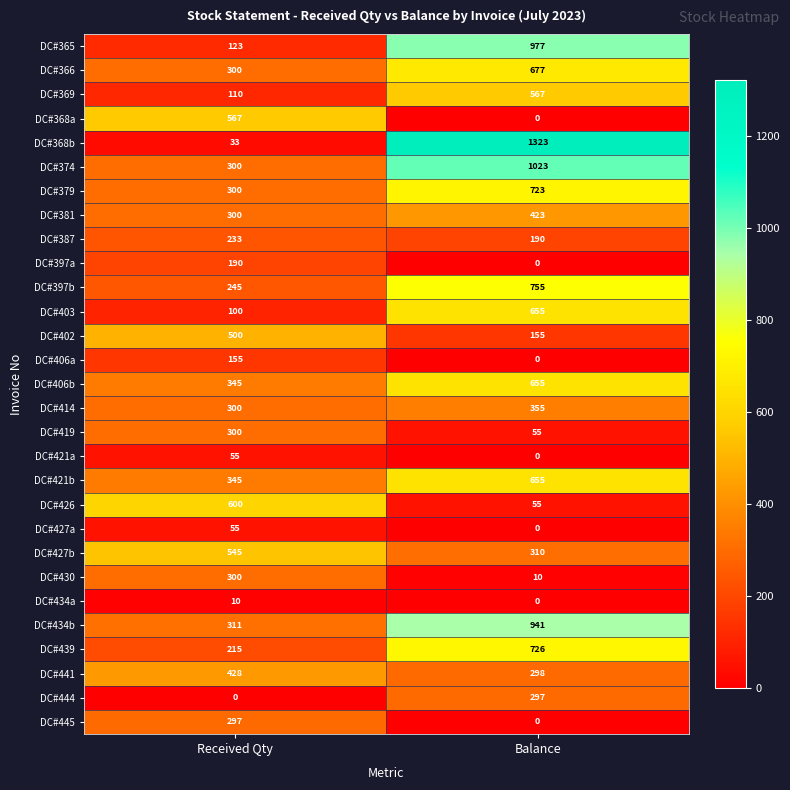

What is the total value across all series at Balance?

11825